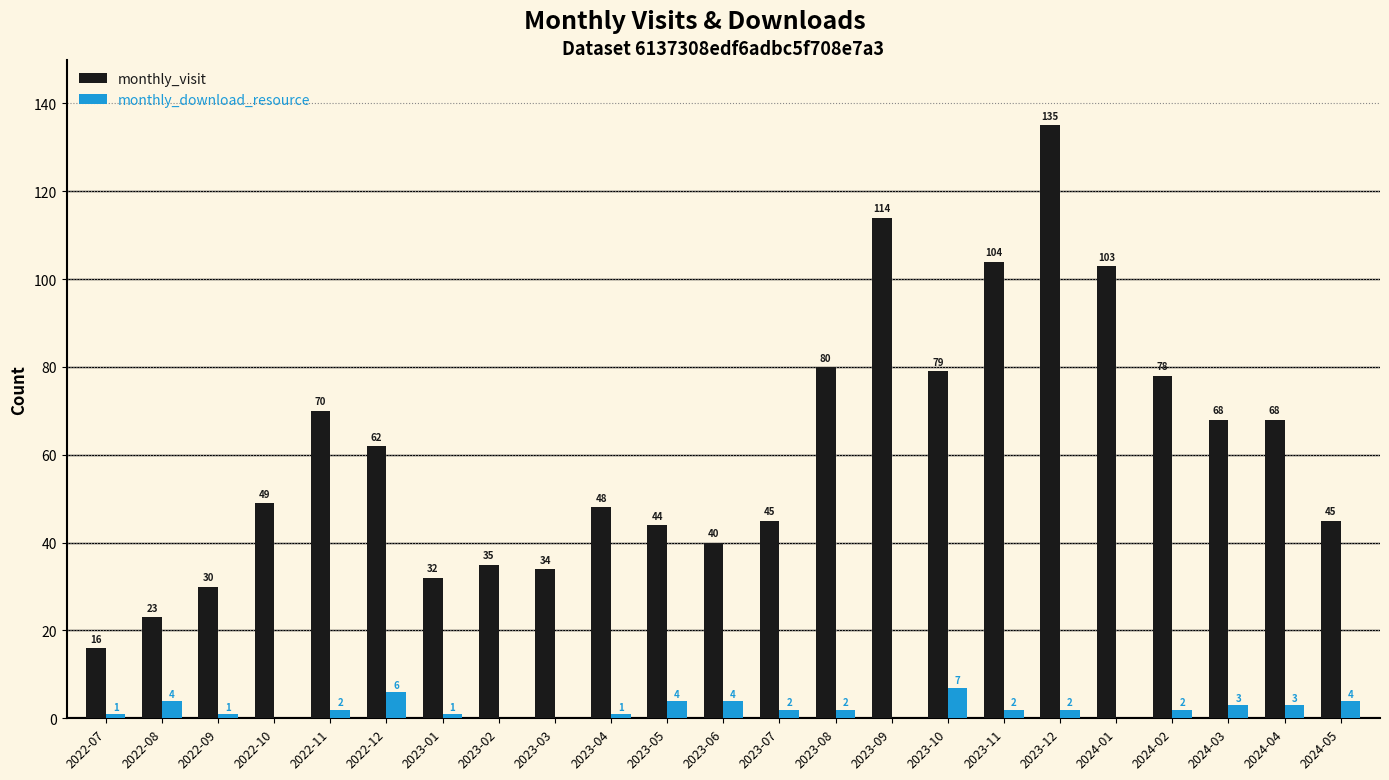

The value of monthly_visit at 2022-10 is 70. True or false?

False